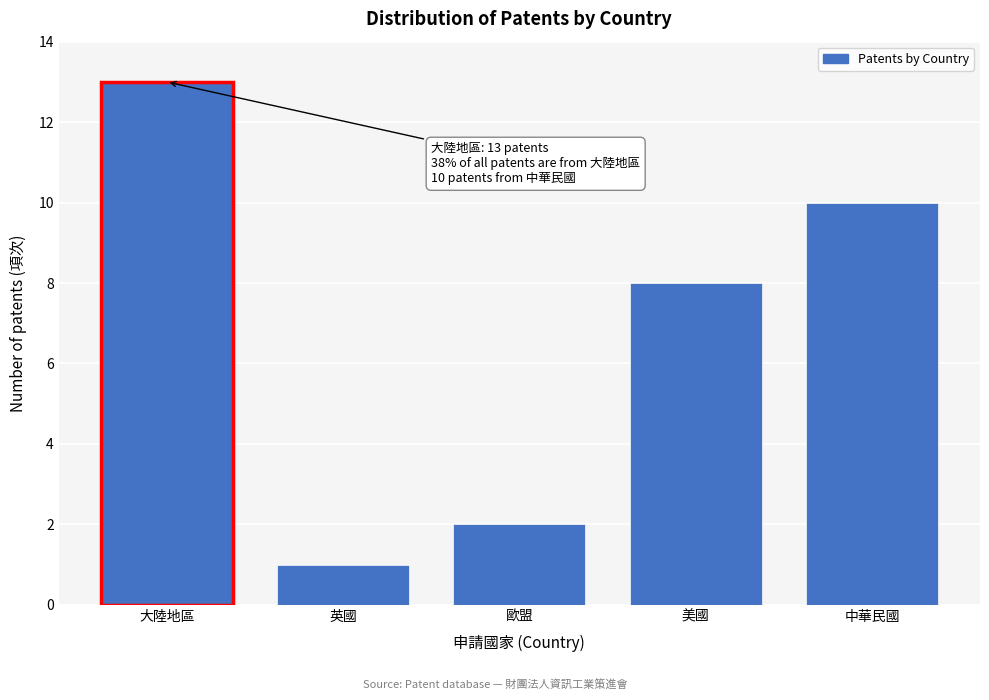

Reading right to left, extract all data points from this chart.

中華民國=10	美國=8	歐盟=2	英國=1	大陸地區=13